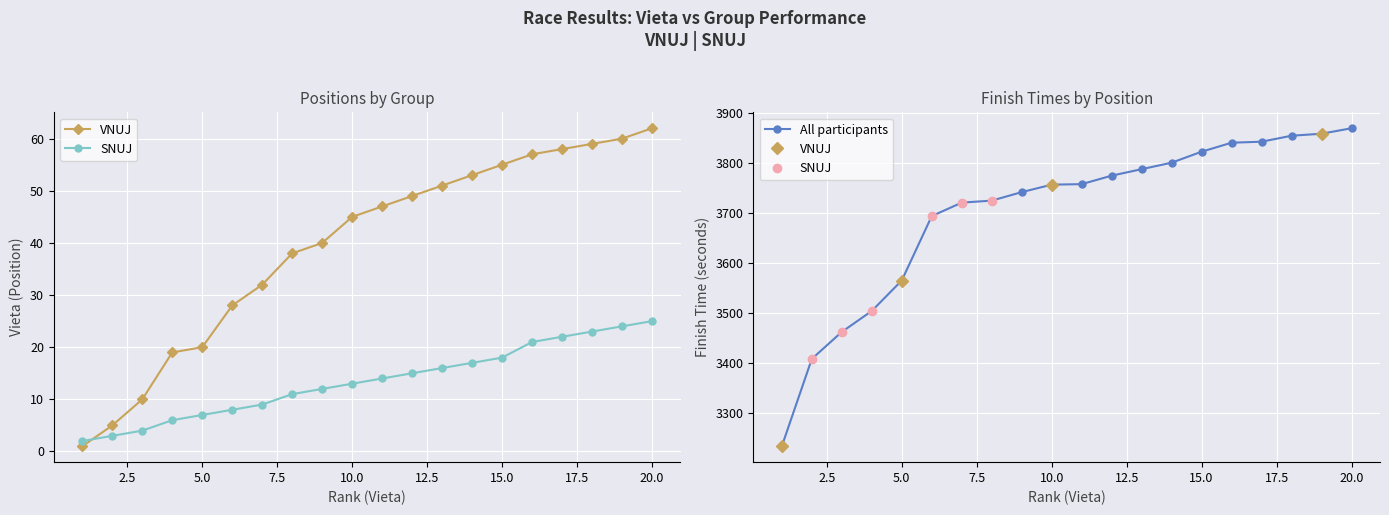

What is the difference between the SNUJ values at 6 and 11?

6